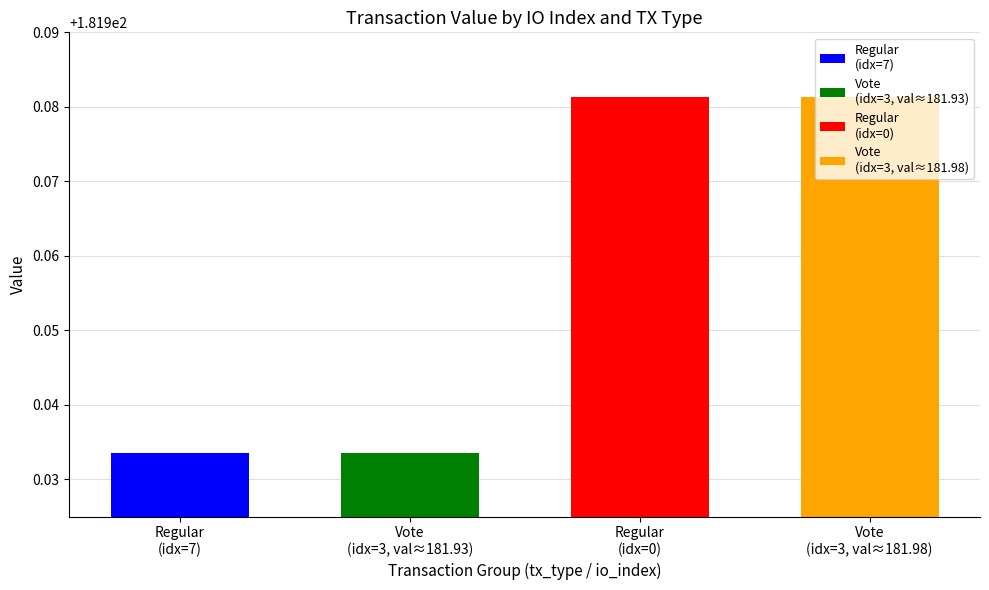

What is the label of the 4th bar from the left?

Vote
(idx=3, val≈181.98)